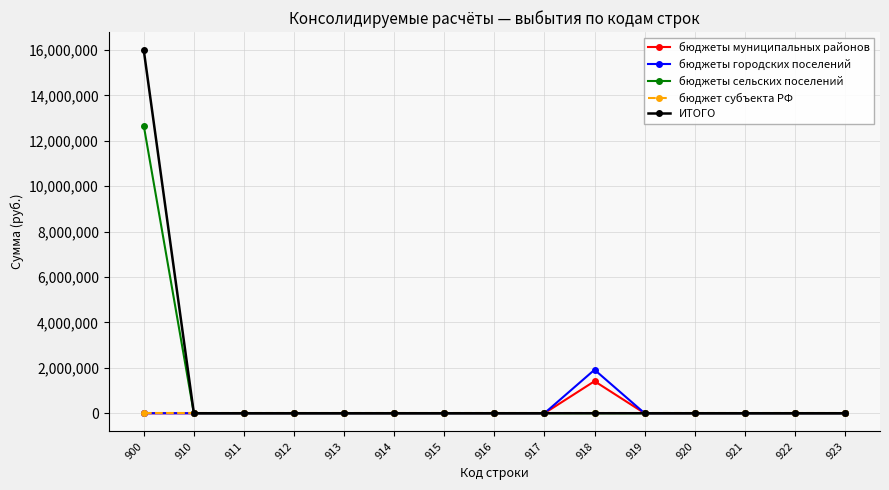

List the series in order of their peak value, lowest first.

бюджет субъекта РФ, бюджеты муниципальных районов, бюджеты городских поселений, бюджеты сельских поселений, ИТОГО